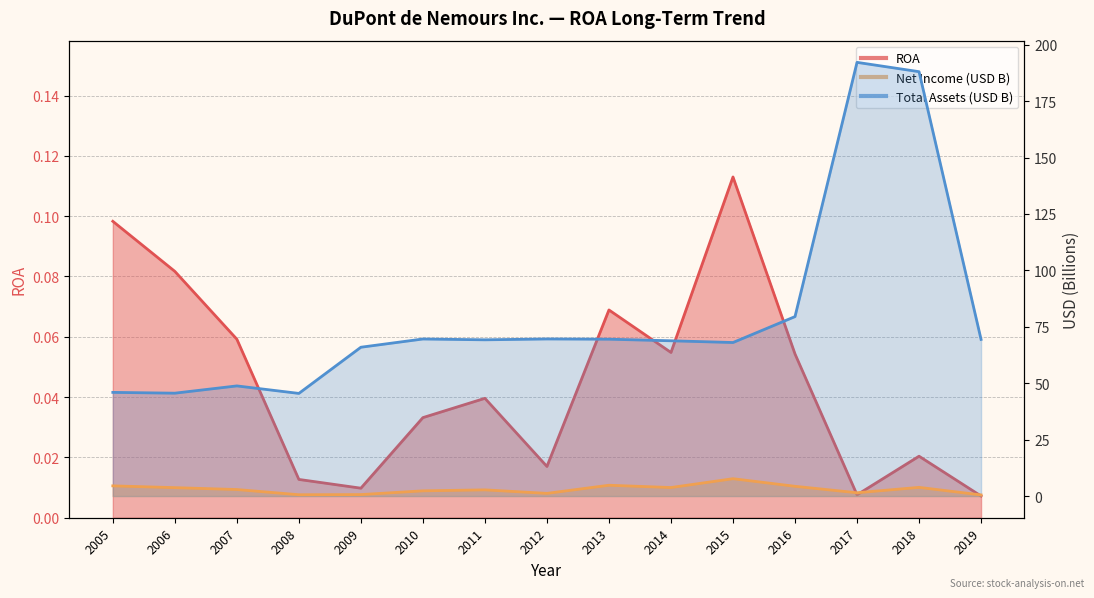

What is the difference between the highest and lowest values at 2005?

45.8